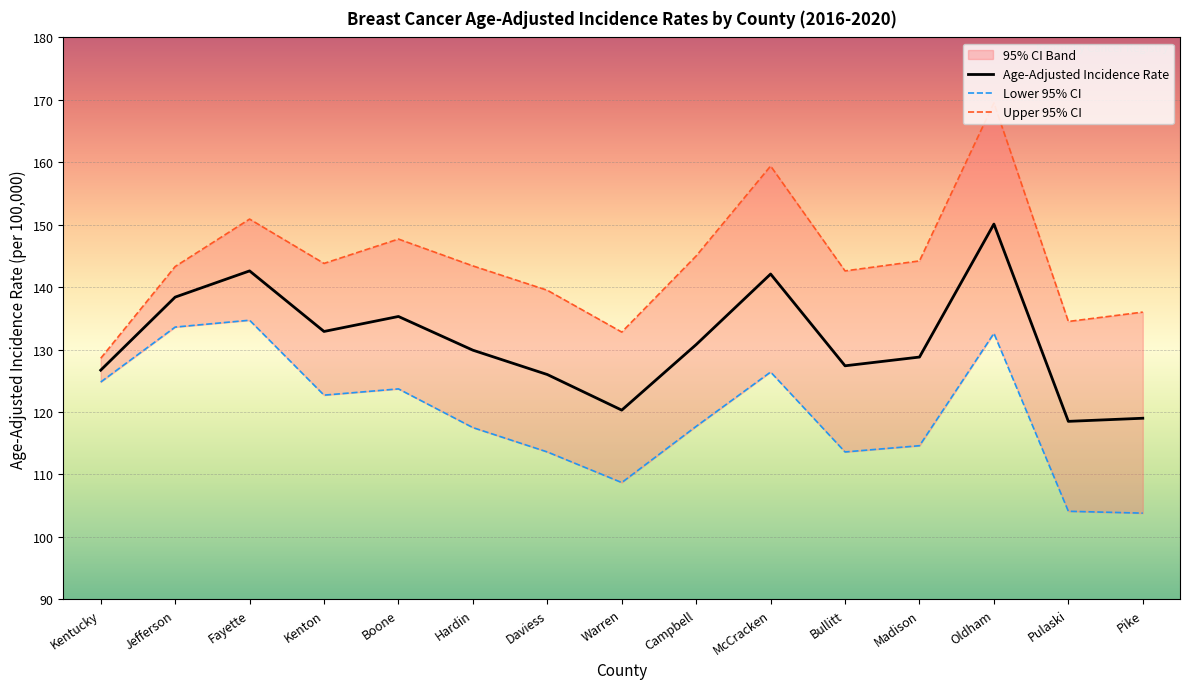

Which category has the highest value in the Upper 95% CI series?

Oldham